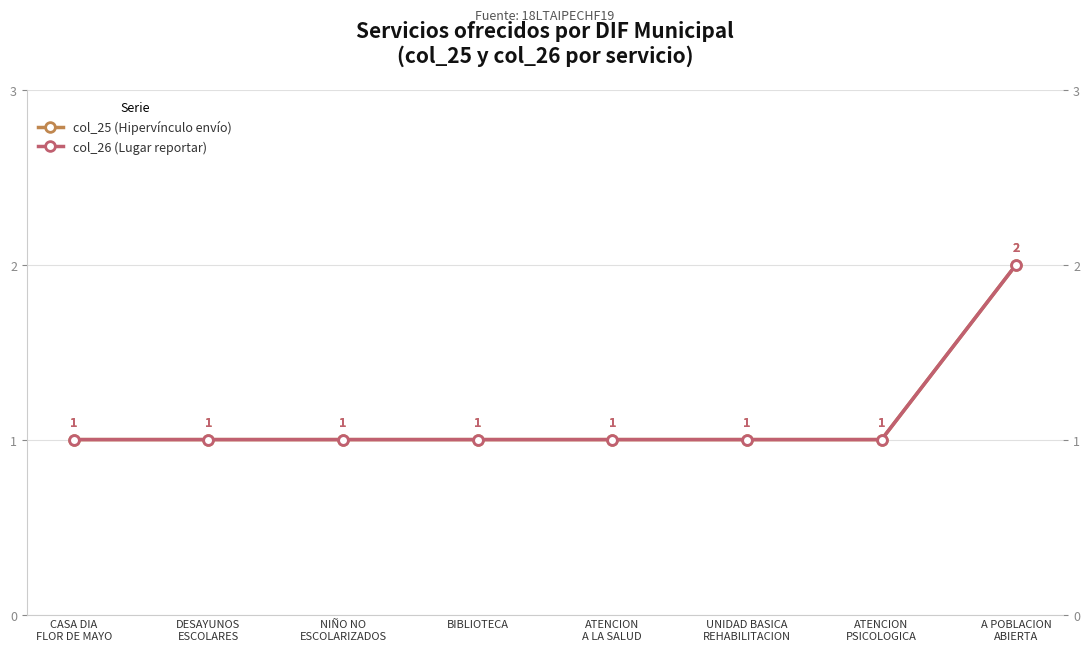

Is this an area chart (filled region under the line)?

No